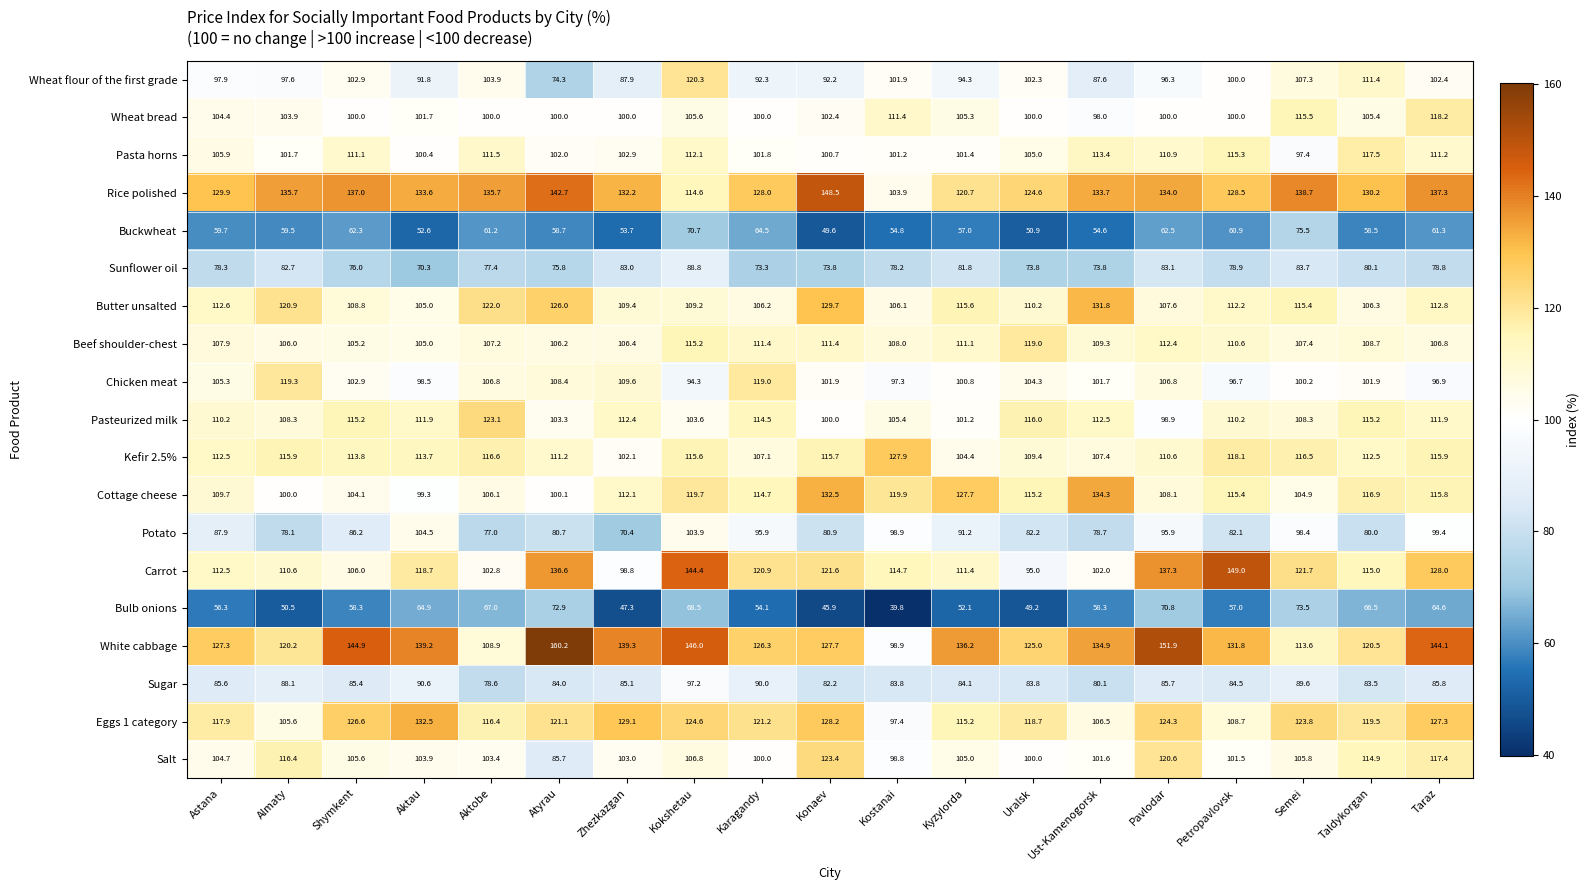

Rank the series by their maximum value, from lowest to highest.

Bulb onions, Buckwheat, Sunflower oil, Sugar, Potato, Pasta horns, Wheat bread, Beef shoulder-chest, Chicken meat, Wheat flour of the first grade, Pasteurized milk, Salt, Kefir 2.5%, Butter unsalted, Eggs 1 category, Cottage cheese, Rice polished, Carrot, White cabbage